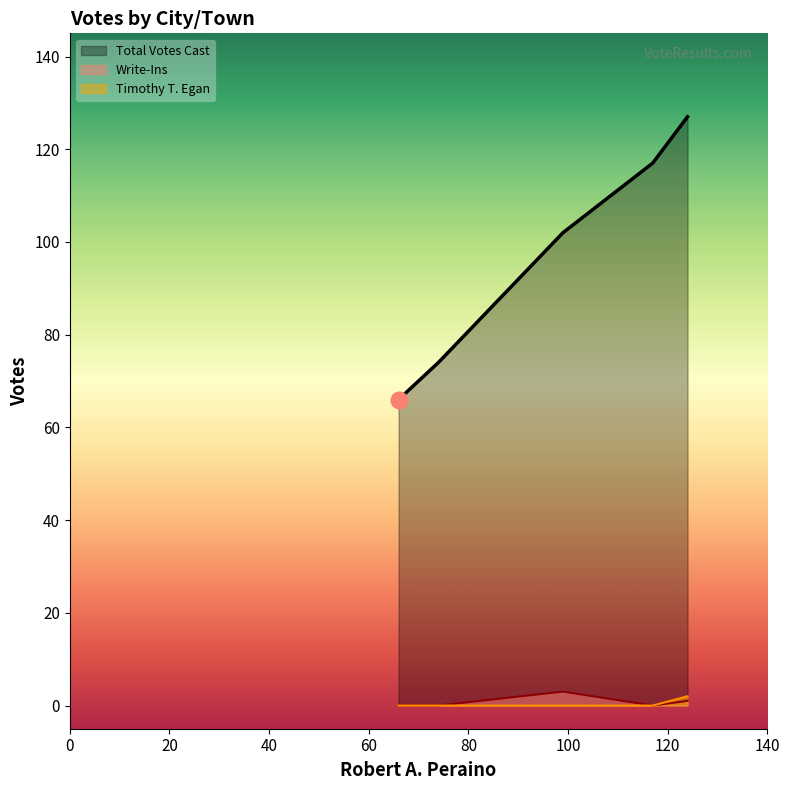

Which series has the largest range (max minus min)?

Total Votes Cast